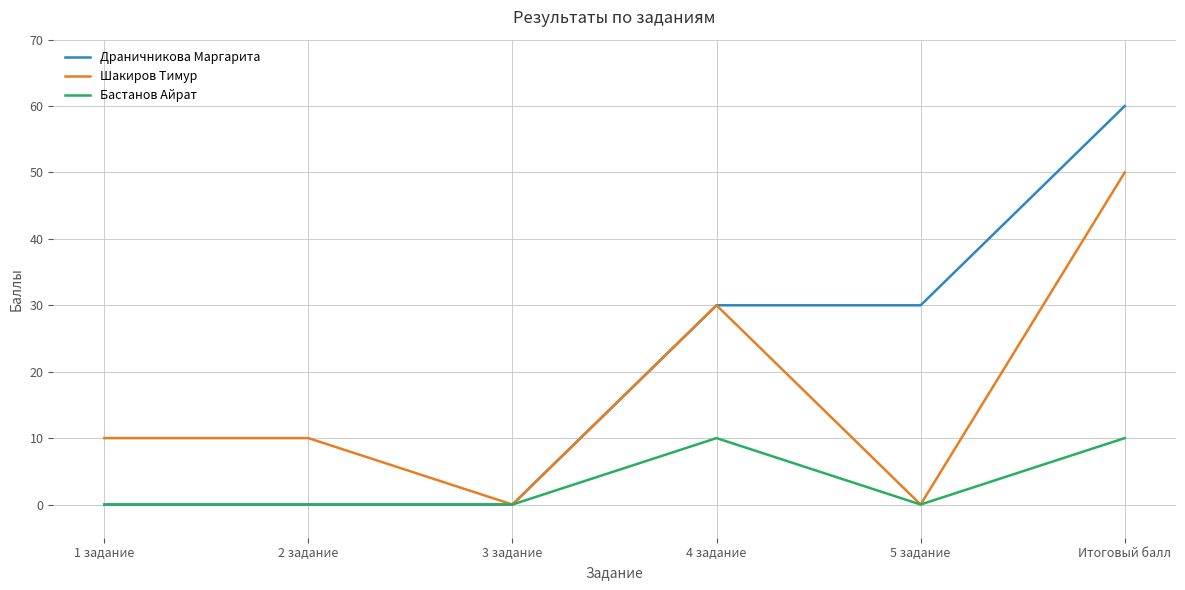

List the series in order of their peak value, lowest first.

Бастанов Айрат, Шакиров Тимур, Драничникова Маргарита